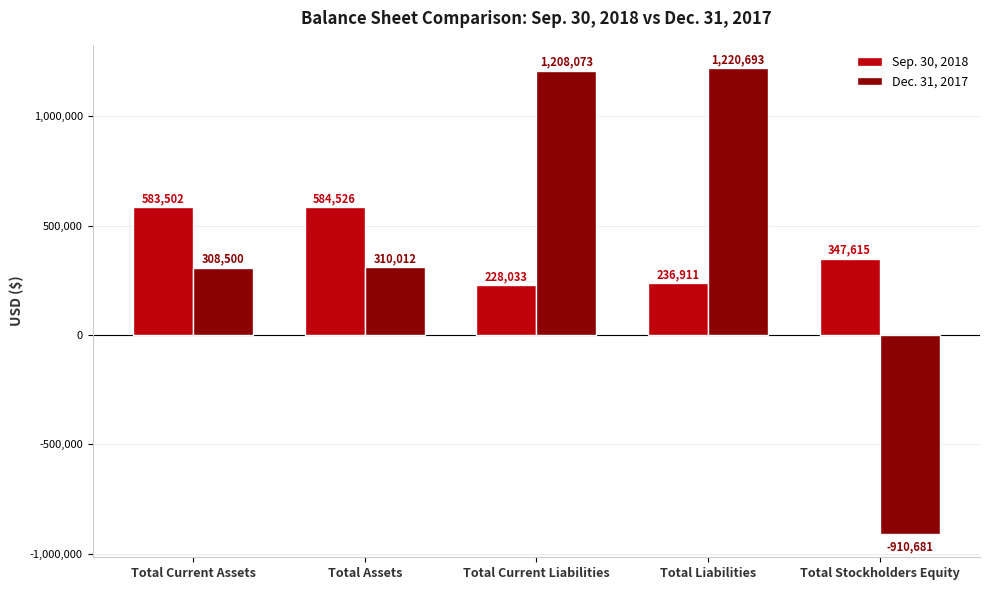

At which label does Dec. 31, 2017 reach its peak?

Total Liabilities